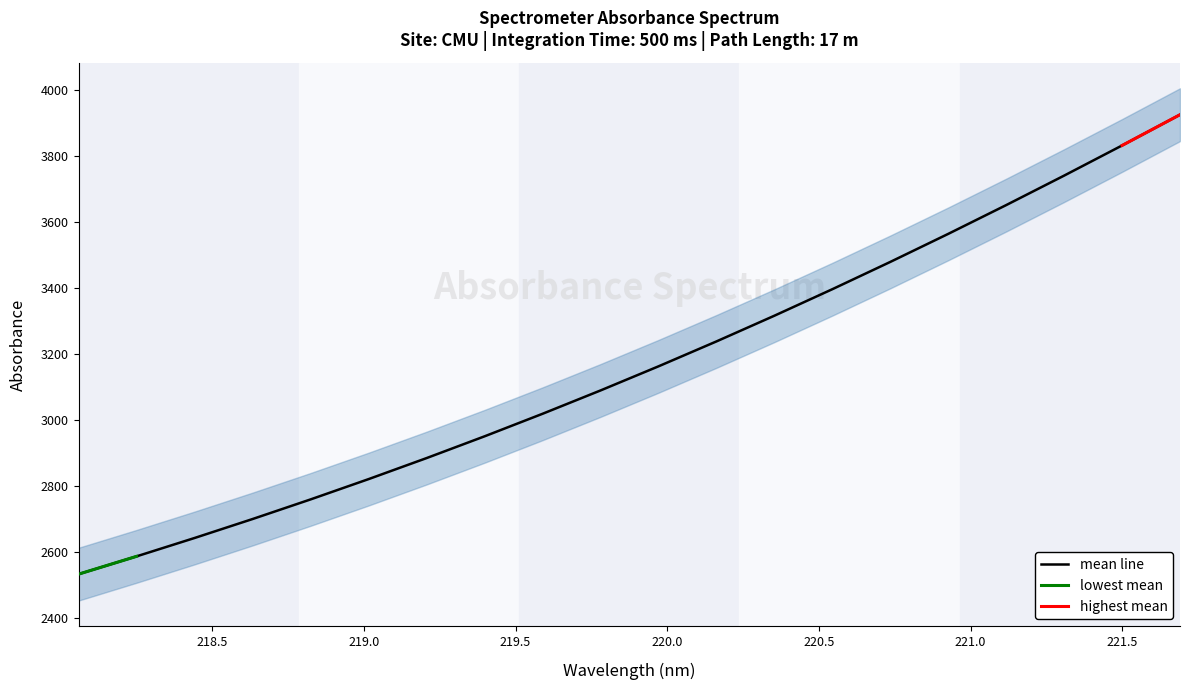

What is the sum of the values at 218.442 and 218.0596?

5176.5